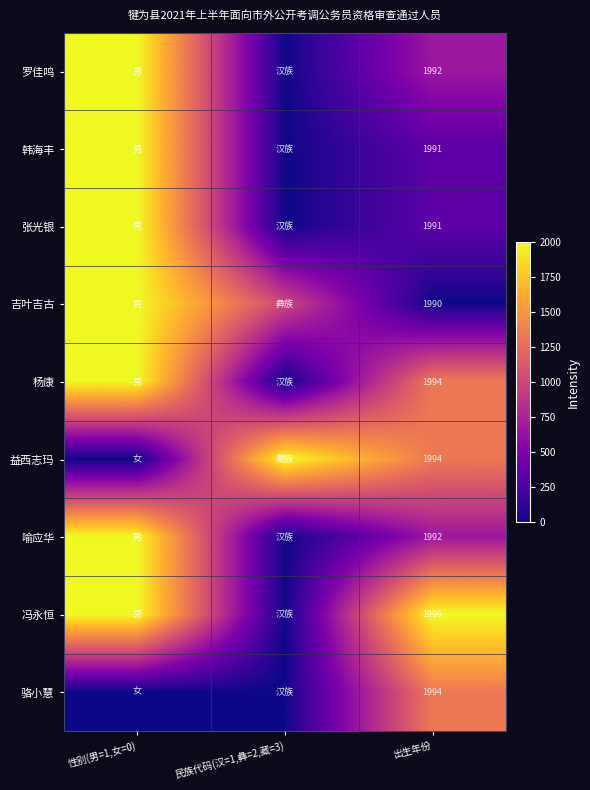

The value of 骆小慧 at 出生年份 is 1994. True or false?

True